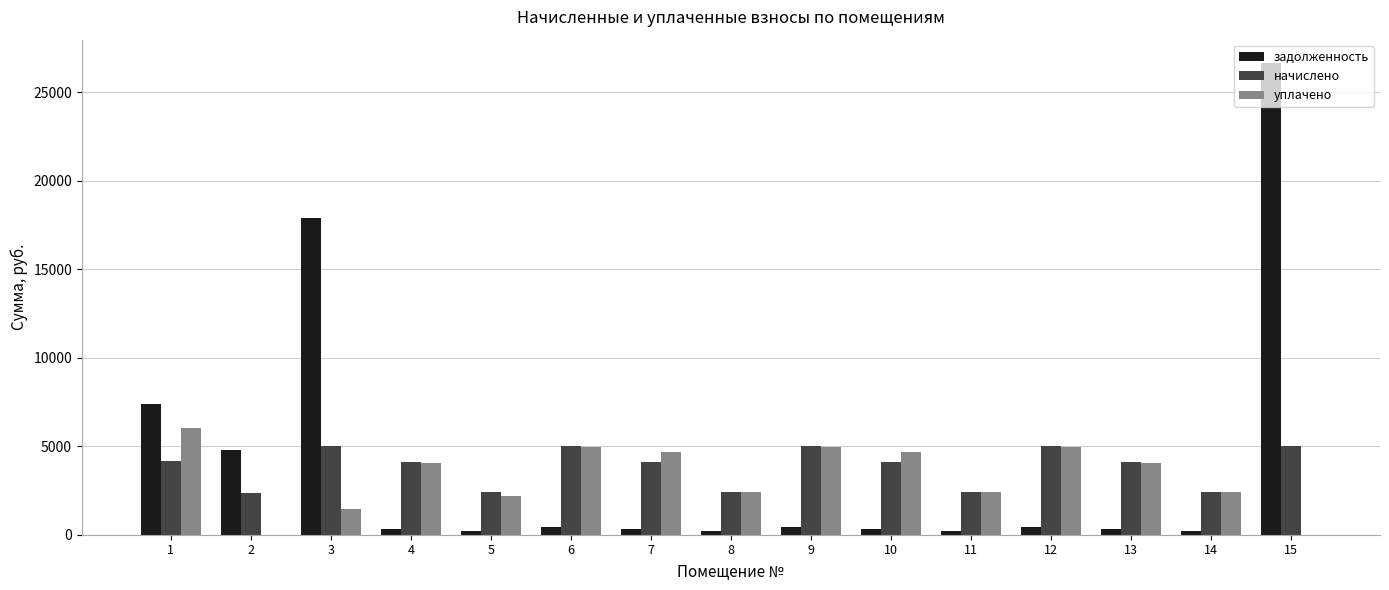

Which series has the widest spread of values?

задолженность